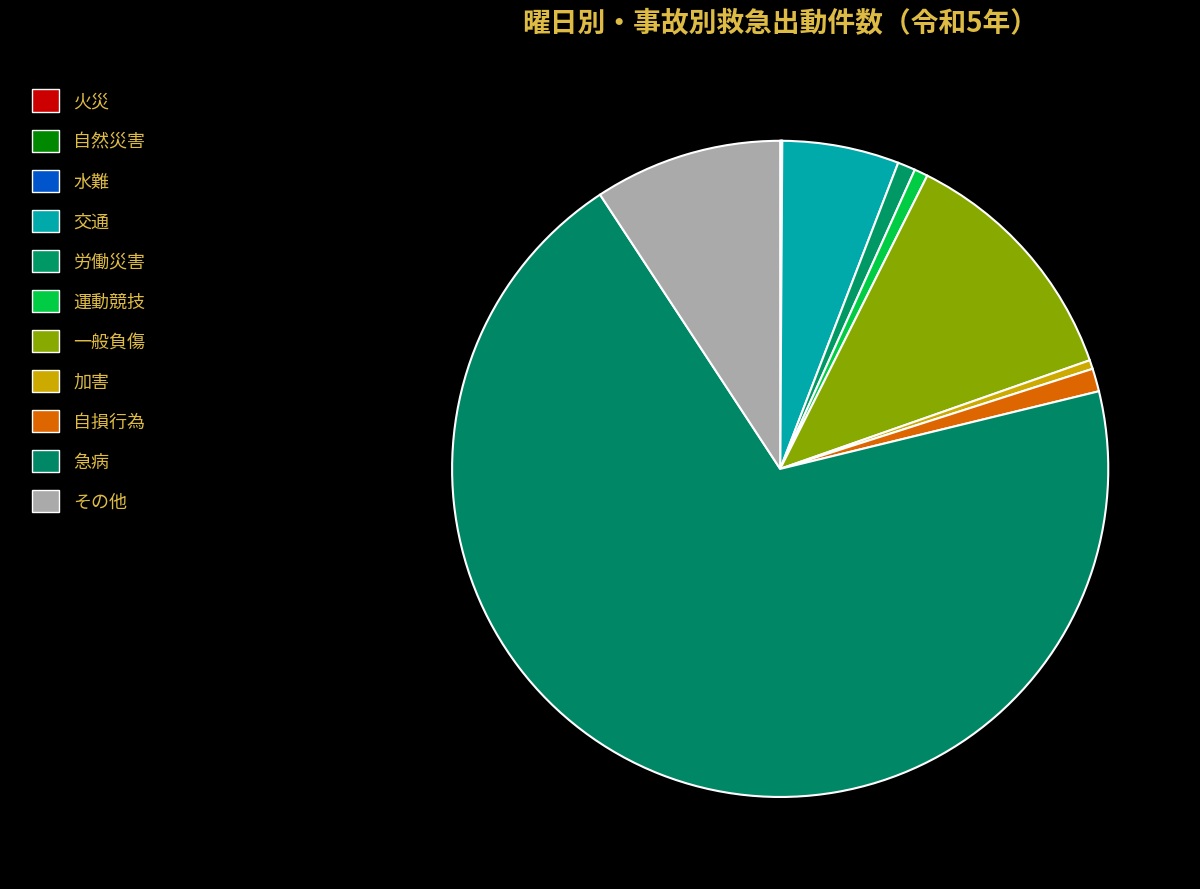

What is the smallest slice in the pie chart?

自然災害